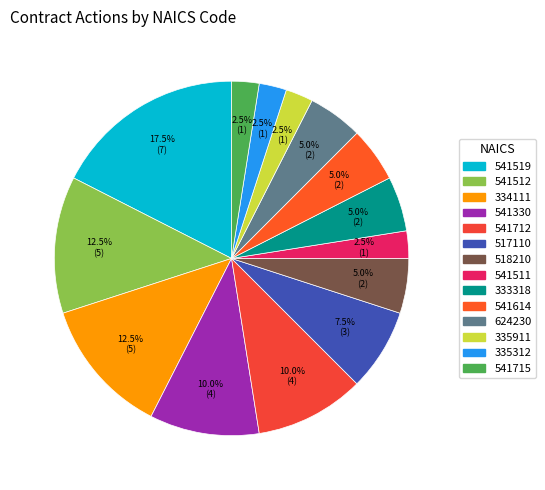

What percentage is NOT represented by 517110?

92.5%